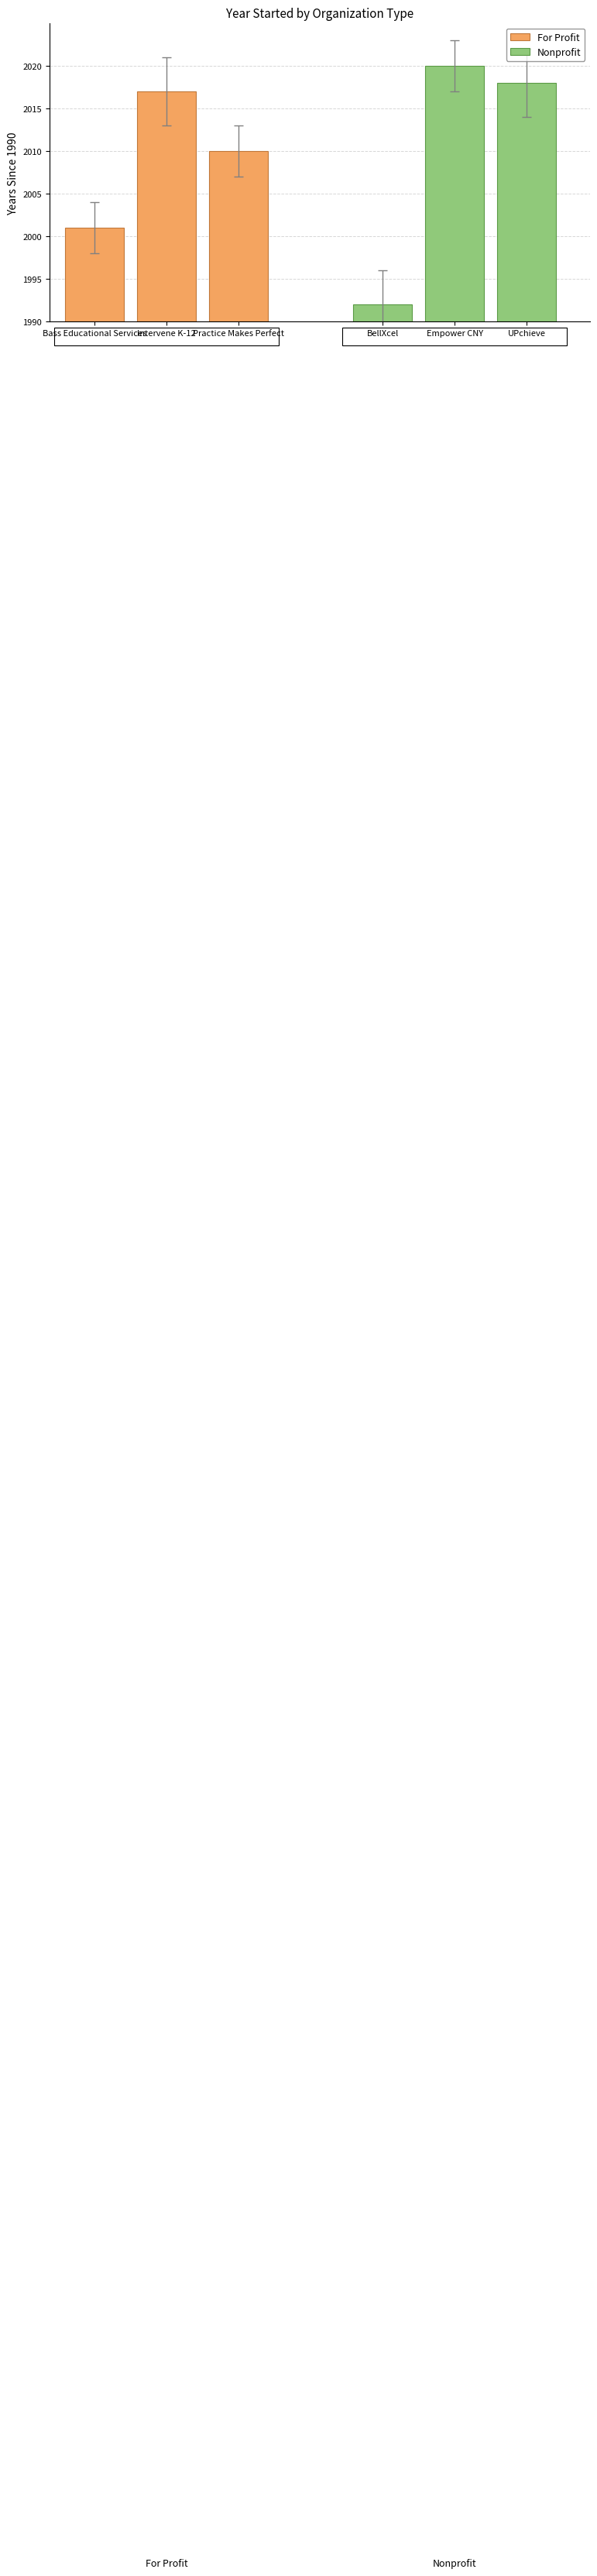

Which series has the largest range (max minus min)?

Nonprofit